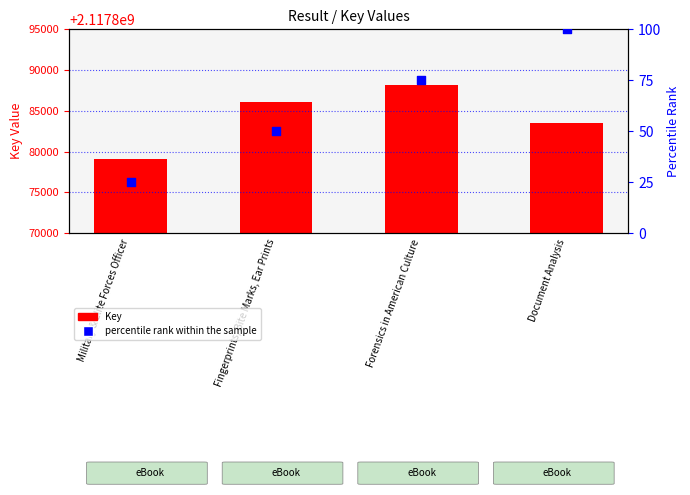

Is the value of Key at Forensics in American Culture greater than the value of percentile rank within the sample at Document Analysis?

Yes